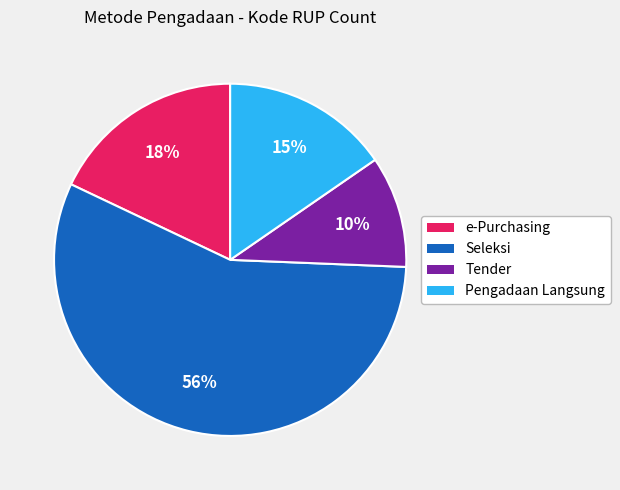

Is there any slice that represents more than half of the pie?

Yes